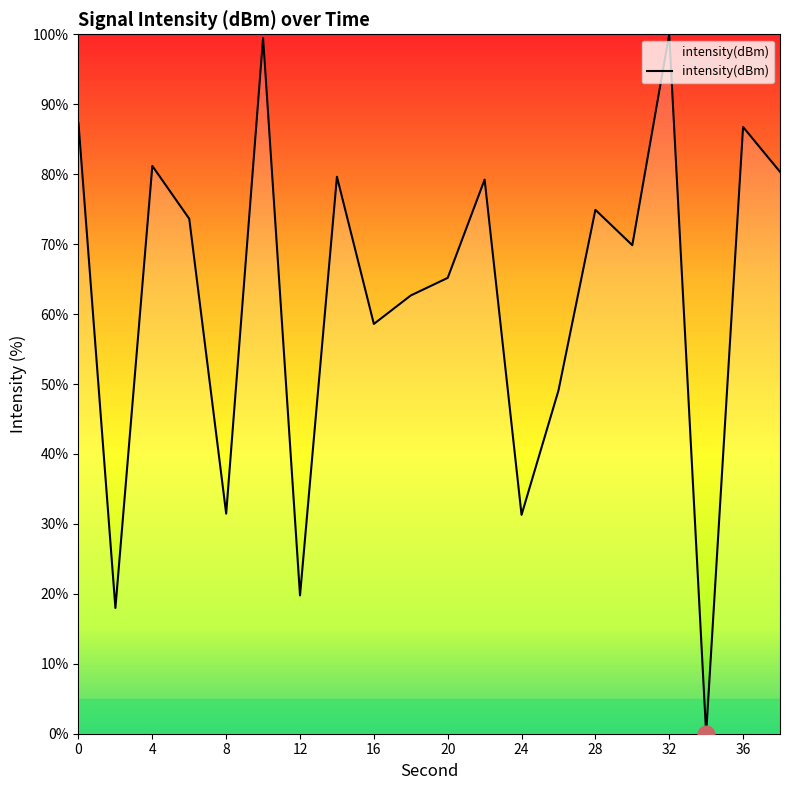

What is the greatest value displayed?

100.0